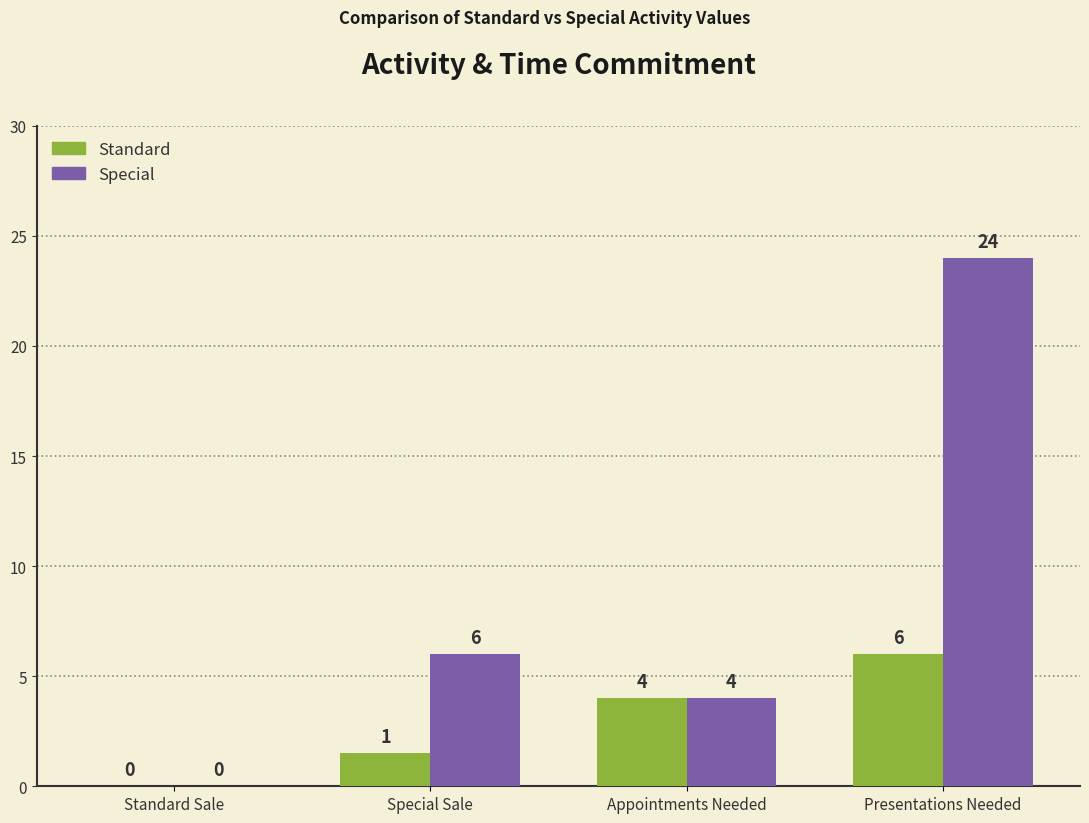

Which category has the highest value in the Standard series?

Presentations Needed